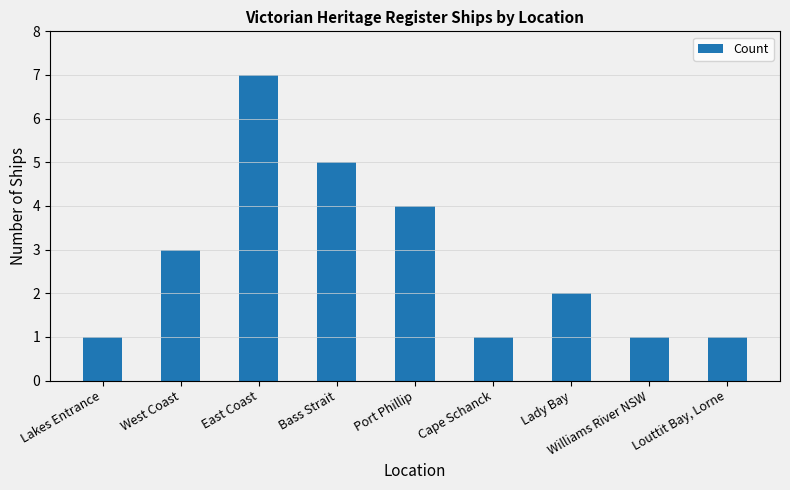

How many data points are less than 2?

4